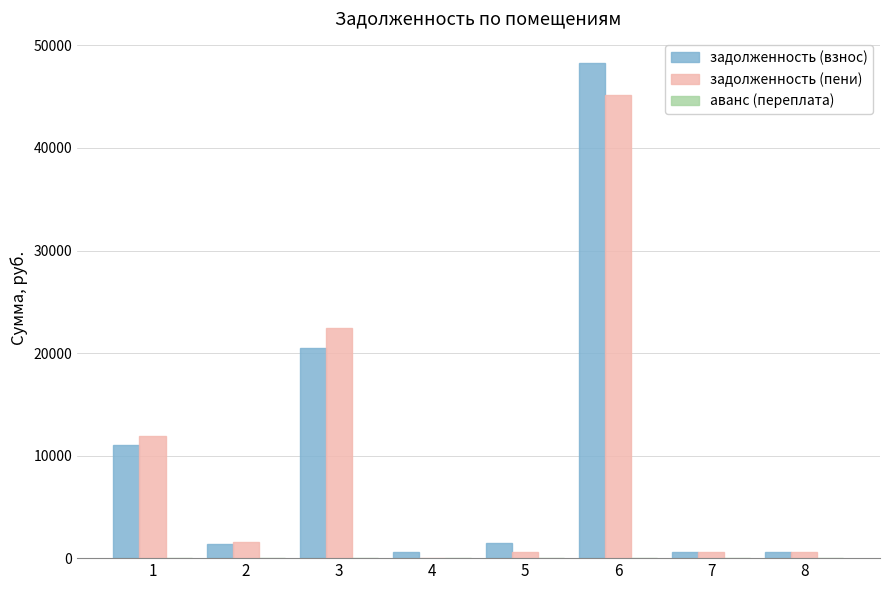

Which series has the largest range (max minus min)?

задолженность (взнос)